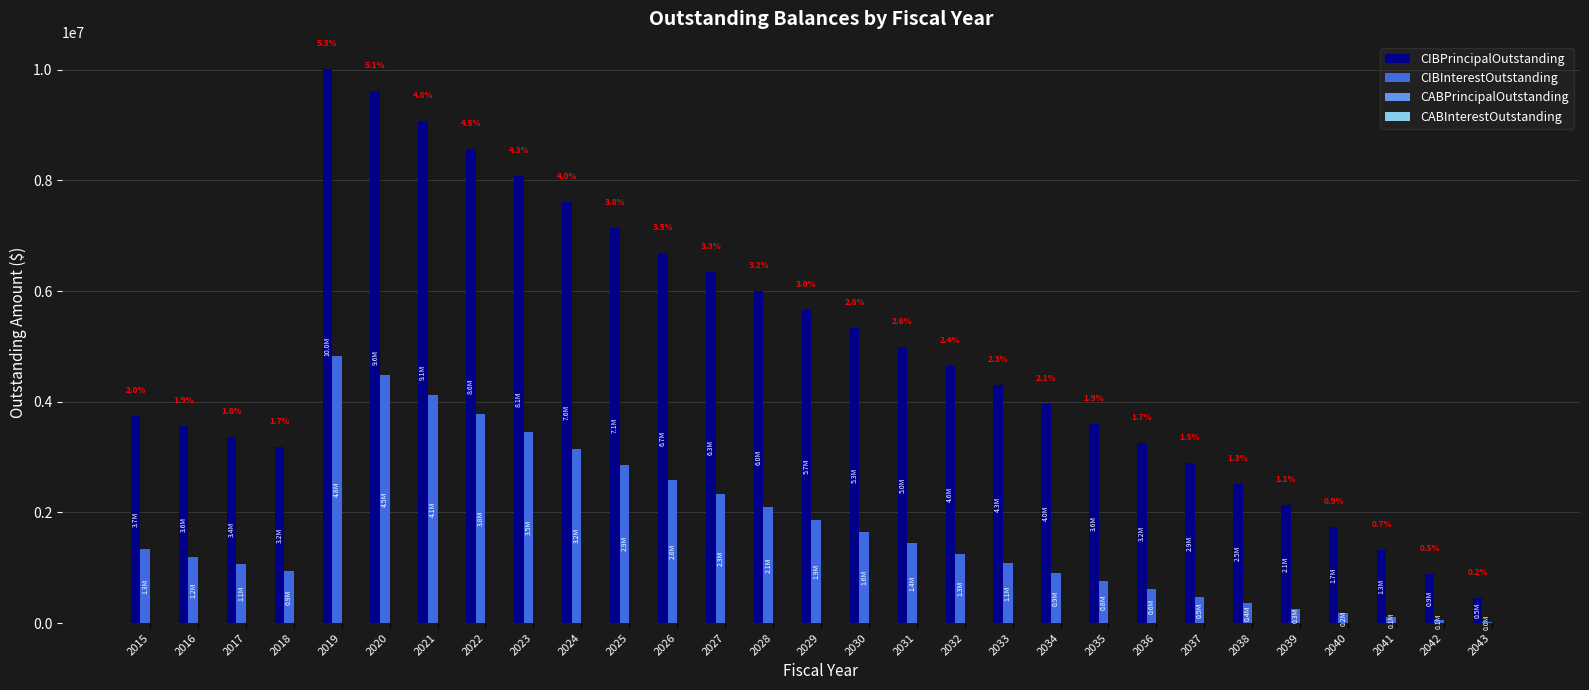

The CIBInterestOutstanding series shows 4474300.0 at 2020. True or false?

True